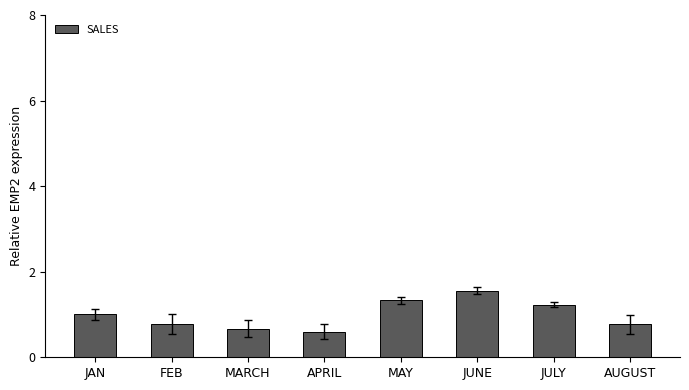

Is it true that the value at JULY is 2.0?

False